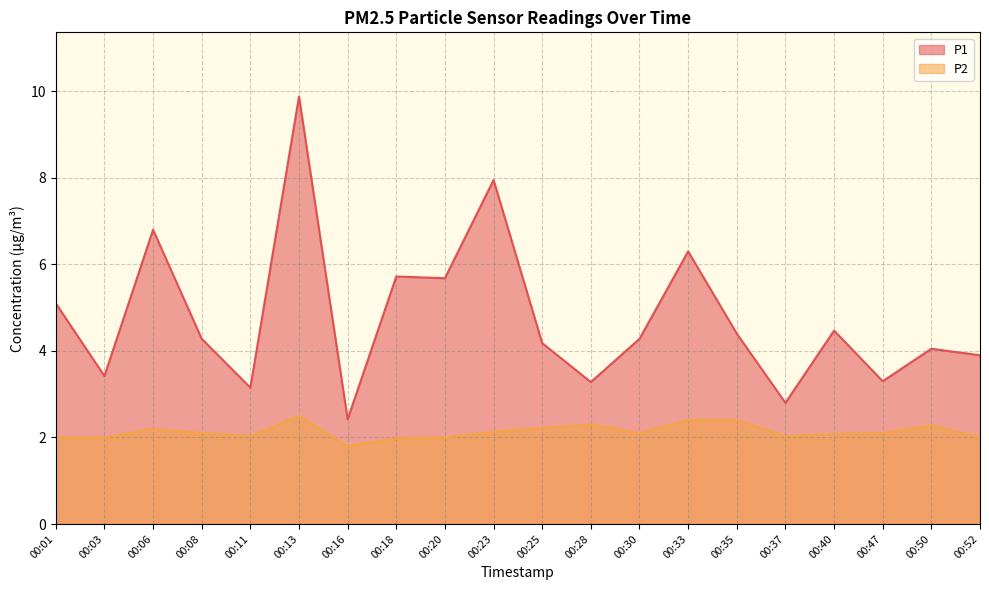

What are all the series names shown in the legend?

P1, P2